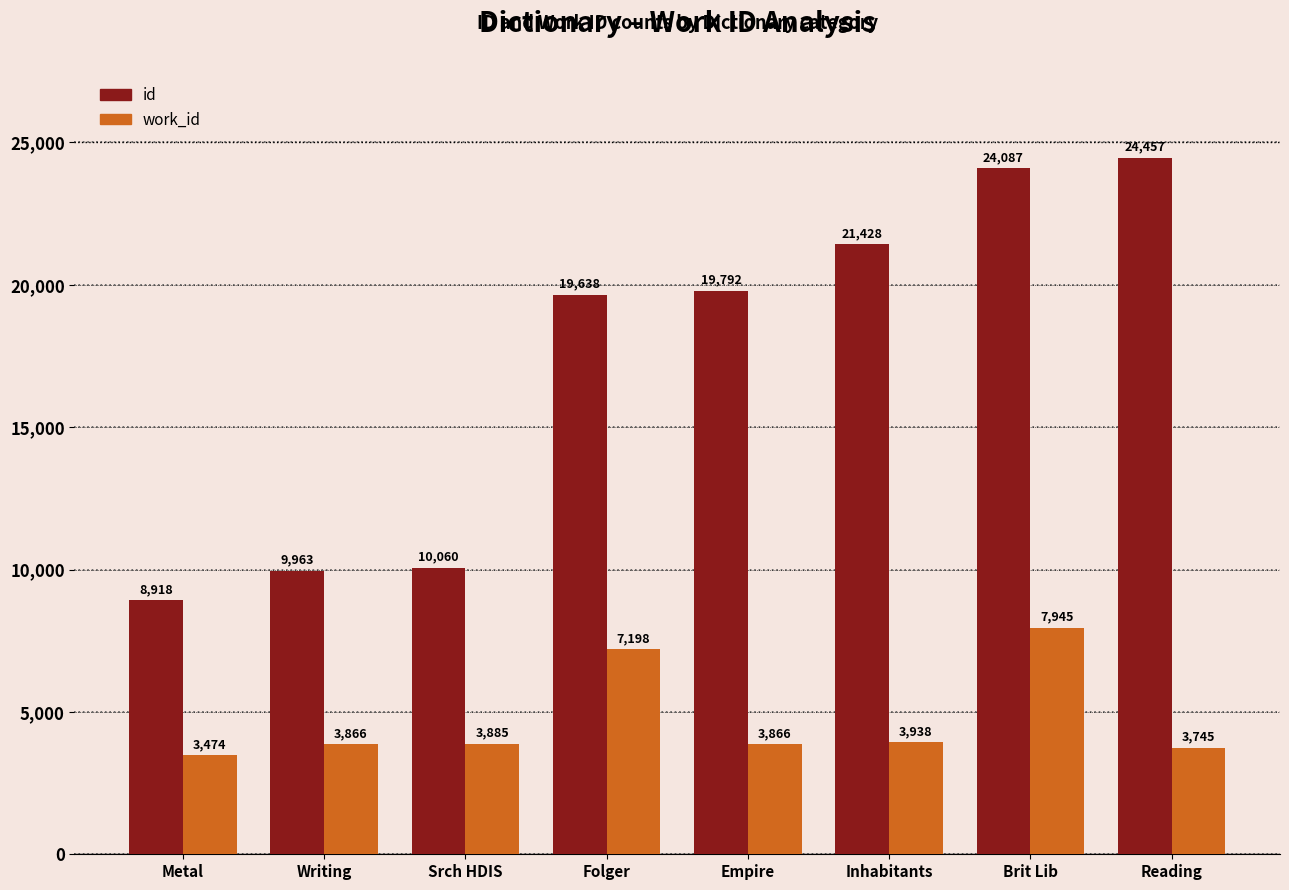

Reading left to right, what are all the values shown in this chart?

id: Metal=8918	Writing=9963	Srch HDIS=10060	Folger=19638	Empire=19792	Inhabitants=21428	Brit Lib=24087	Reading=24457
work_id: Metal=3474	Writing=3866	Srch HDIS=3885	Folger=7198	Empire=3866	Inhabitants=3938	Brit Lib=7945	Reading=3745